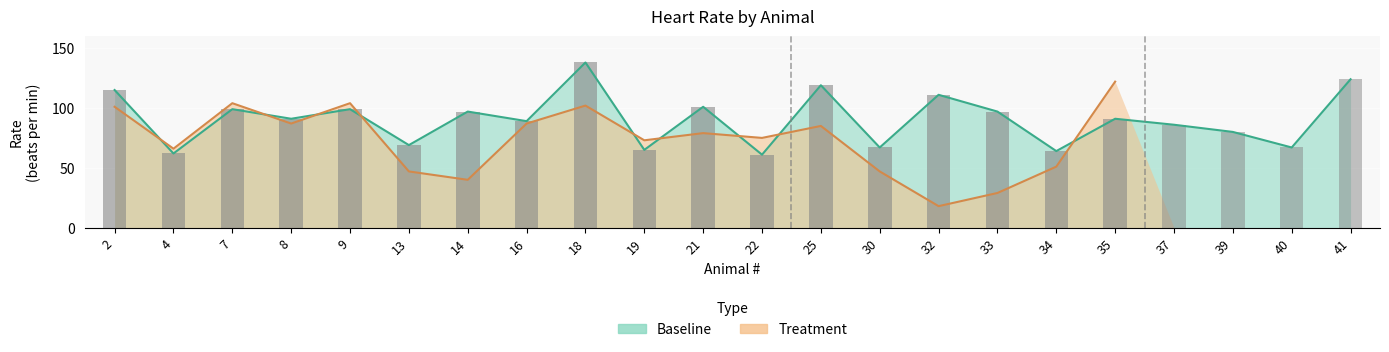

Reading left to right, what are all the values shown in this chart?

2=115	4=62	7=99	8=91	9=99	13=69	14=97	16=89	18=138	19=65	21=101	22=61	25=119	30=67	32=111	33=97	34=64	35=91	37=86	39=80	40=67	41=124